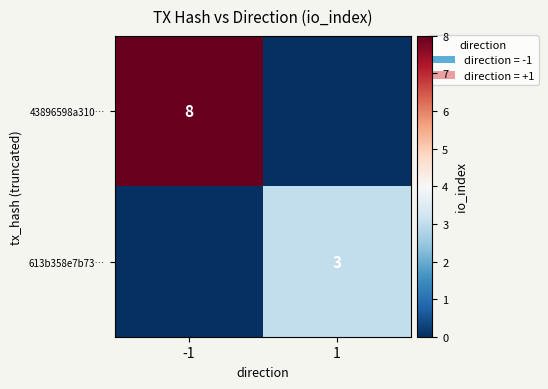

The 613b358e7b73… series shows 4 at 1. True or false?

False